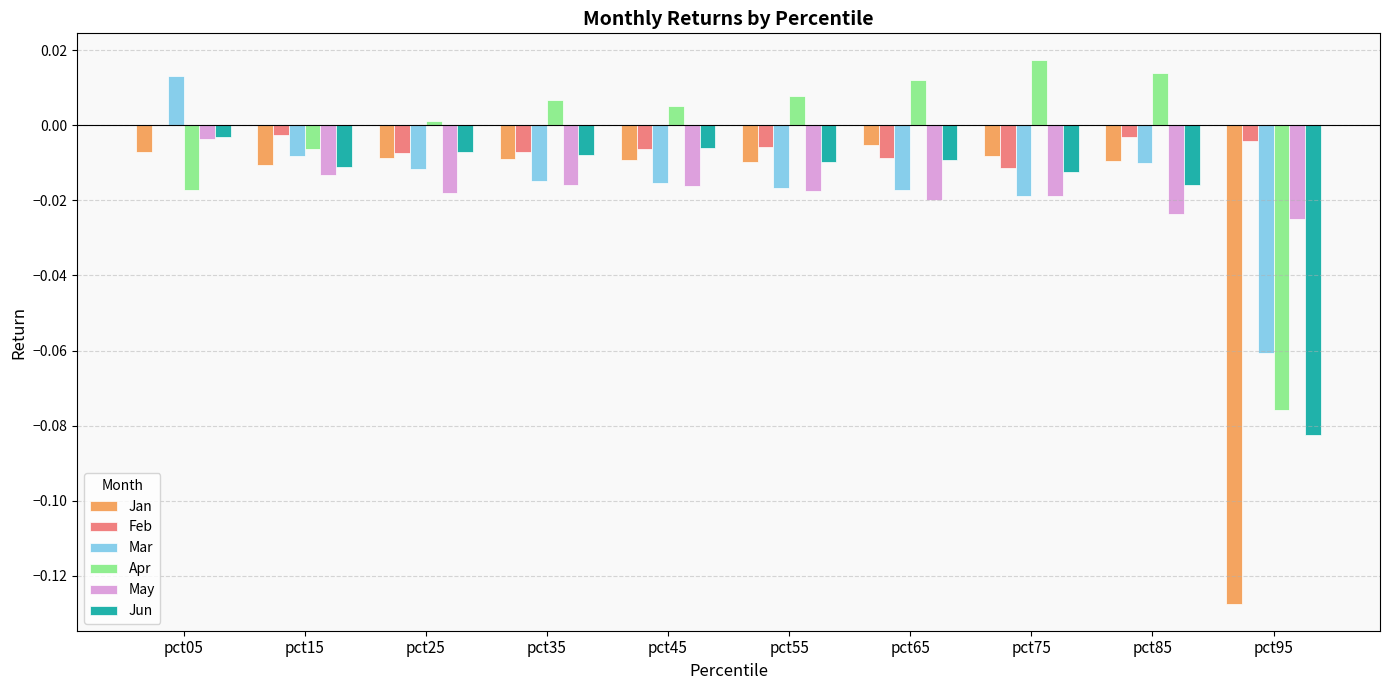

Which series changed the most between pct05 and pct85?

Apr